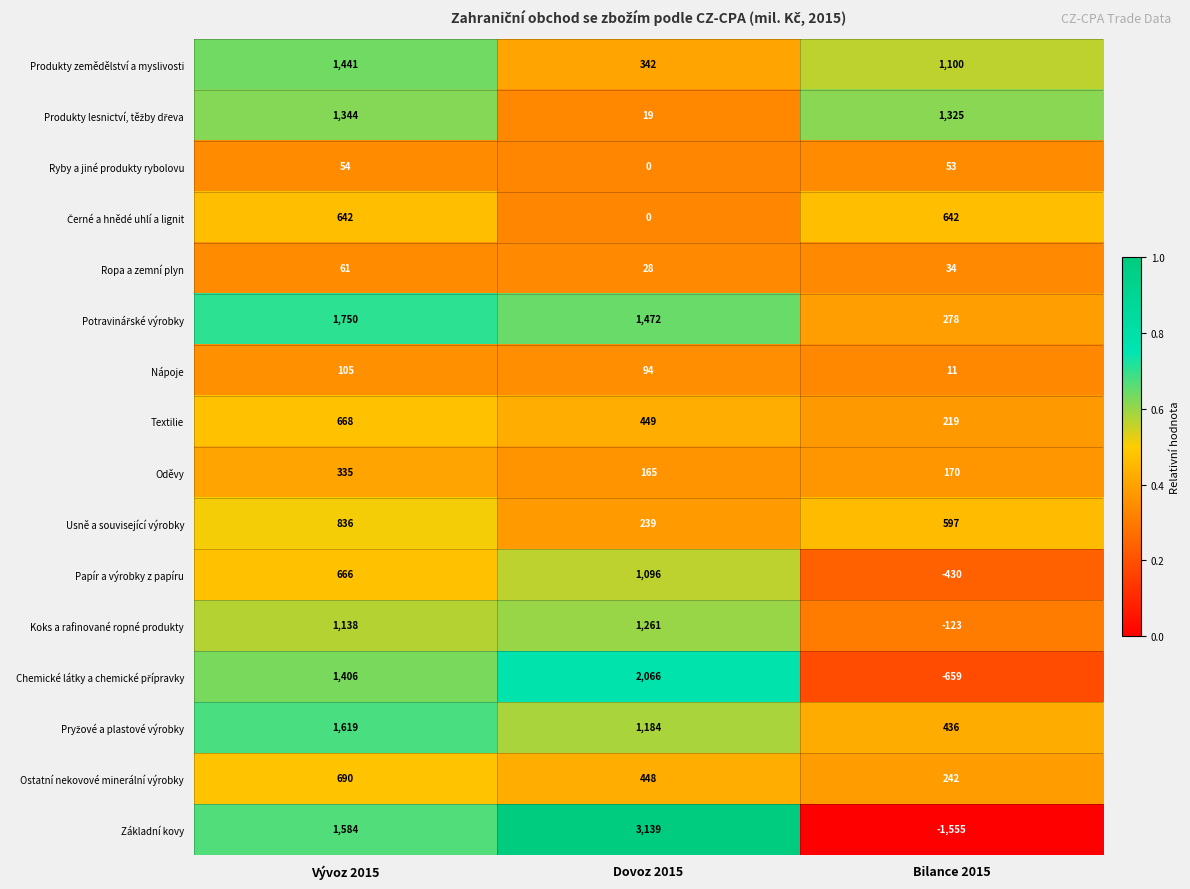

At how many categories does at least one series exceed 0?

3